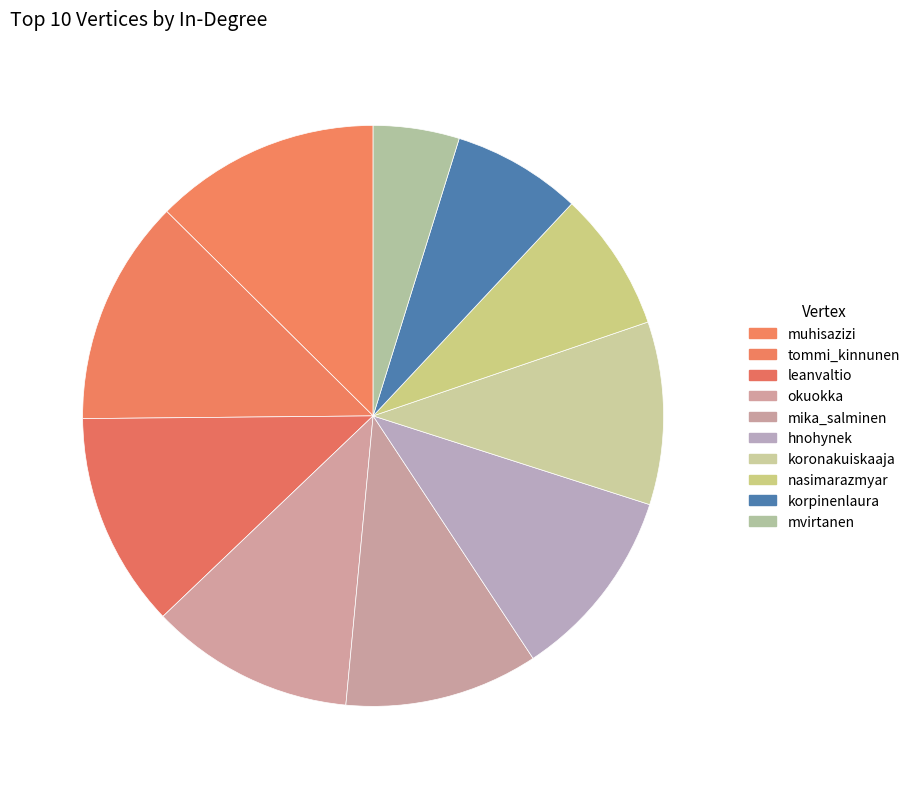

Is okuokka the majority of the pie?

No